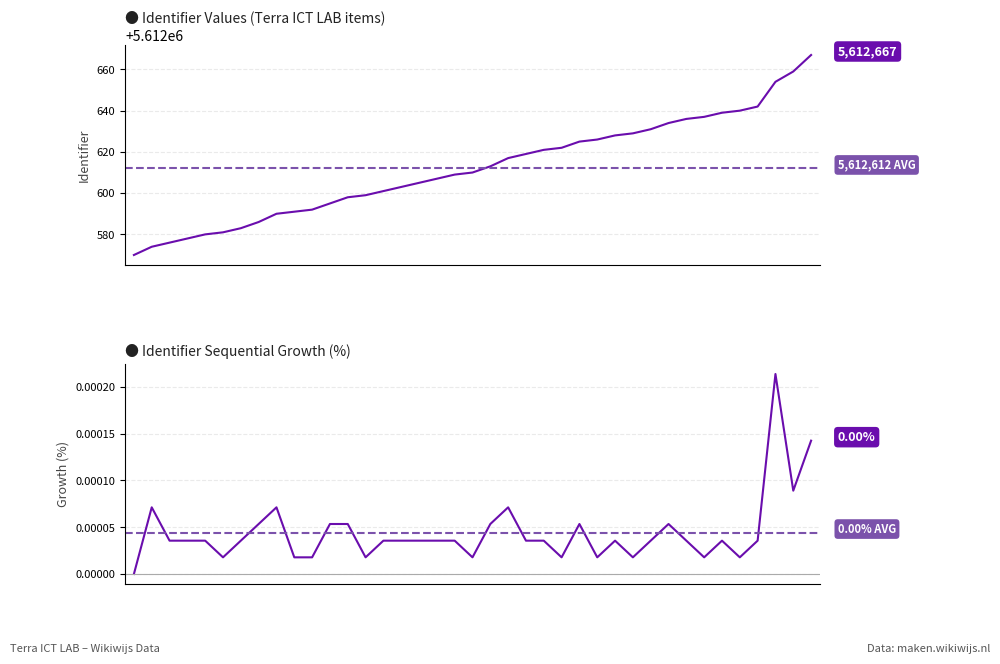

Reading right to left, transcribe all the data shown in this chart.

5612667	5612659	5612654	5612642	5612640	5612639	5612637	5612636	5612634	5612631	5612629	5612628	5612626	5612625	5612622	5612621	5612619	5612617	5612613	5612610	5612609	5612607	5612605	5612603	5612601	5612599	5612598	5612595	5612592	5612591	5612590	5612586	5612583	5612581	5612580	5612578	5612576	5612574	5612570